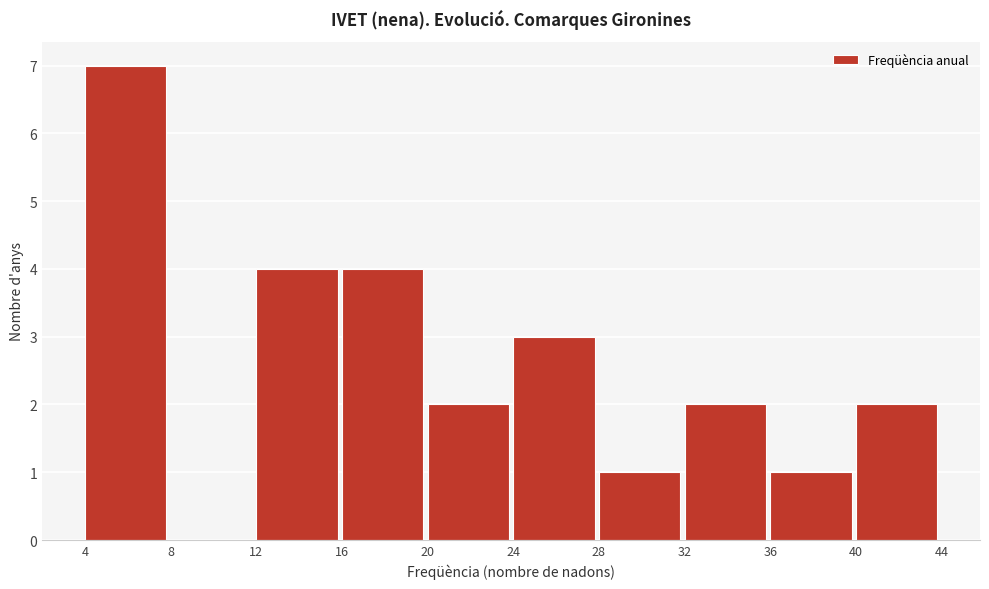

Reading left to right, list every bar in this chart as the range it spans on the x-axis followed by its height. The values are not printed on the chart, so give them approximately, as read against the axis.

4 to 8: 7
8 to 12: 0
12 to 16: 4
16 to 20: 4
20 to 24: 2
24 to 28: 3
28 to 32: 1
32 to 36: 2
36 to 40: 1
40 to 44: 2